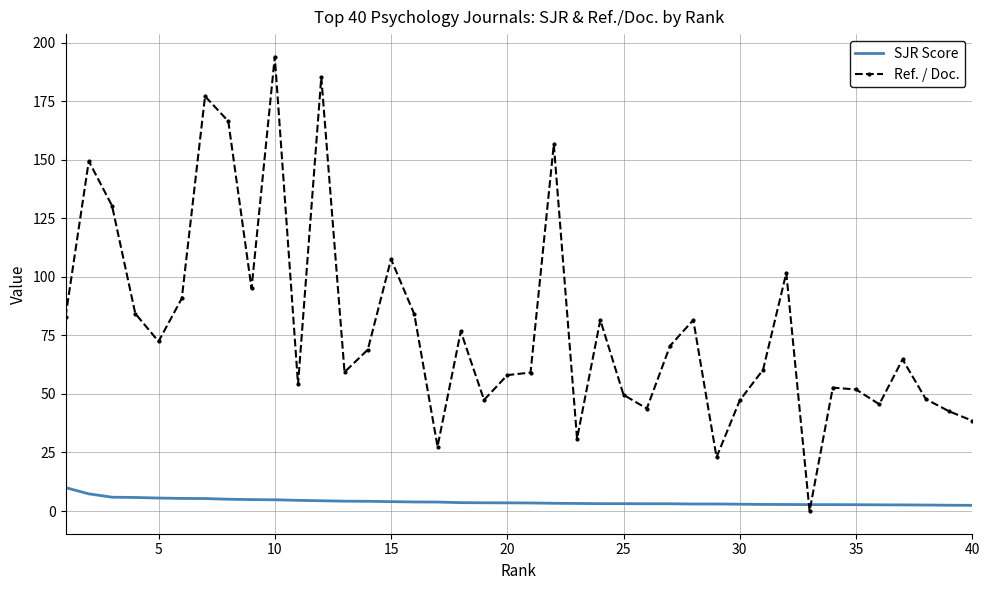

List the series in order of their peak value, lowest first.

SJR Score, Ref. / Doc.